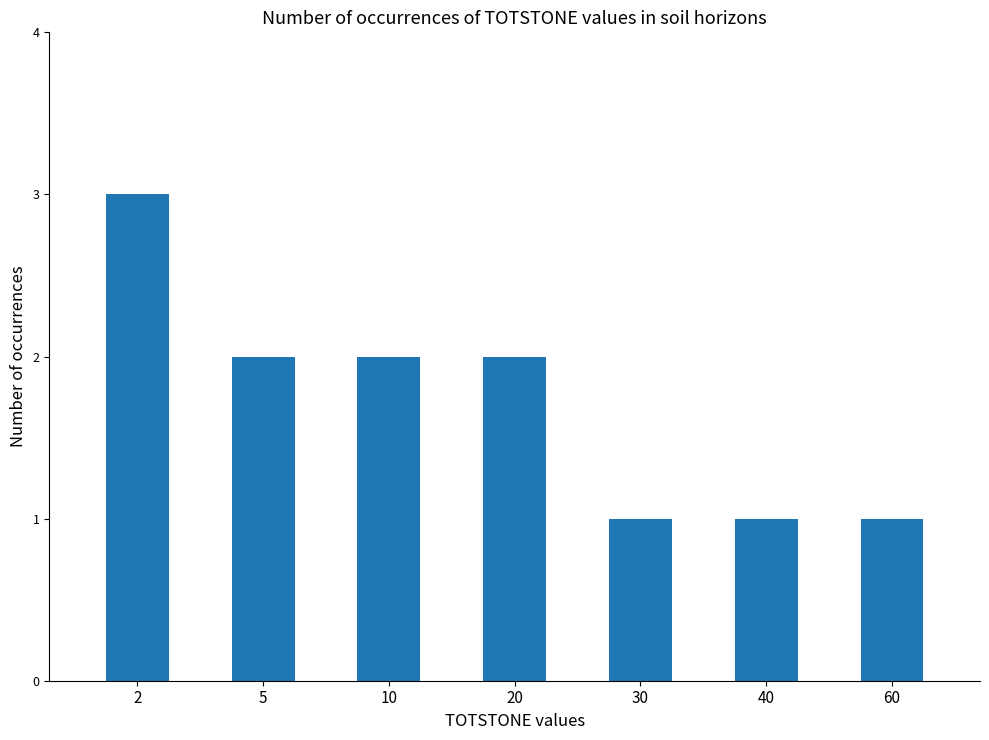

How many values are below 2?

3